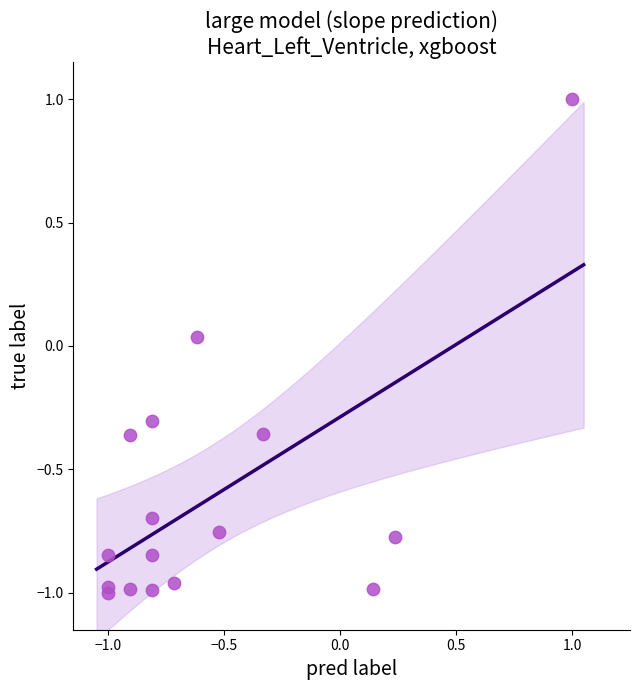

What is the range of X values (max minus min)?

2.0